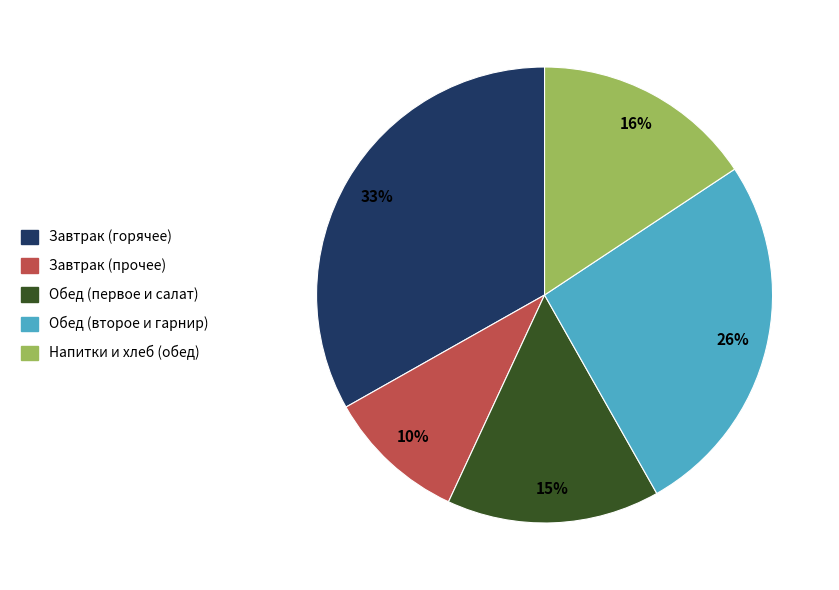

Does any single category account for the majority?

No